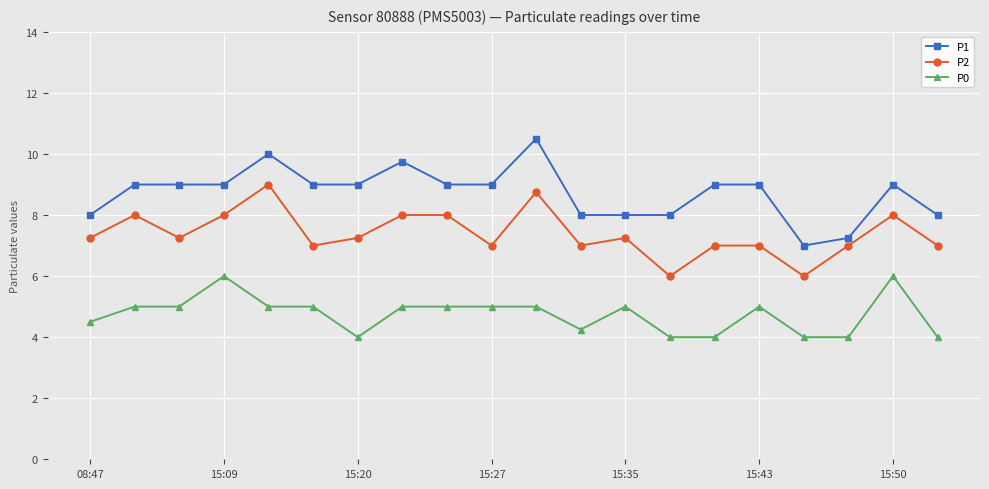

How many categories are shown in the chart?

20